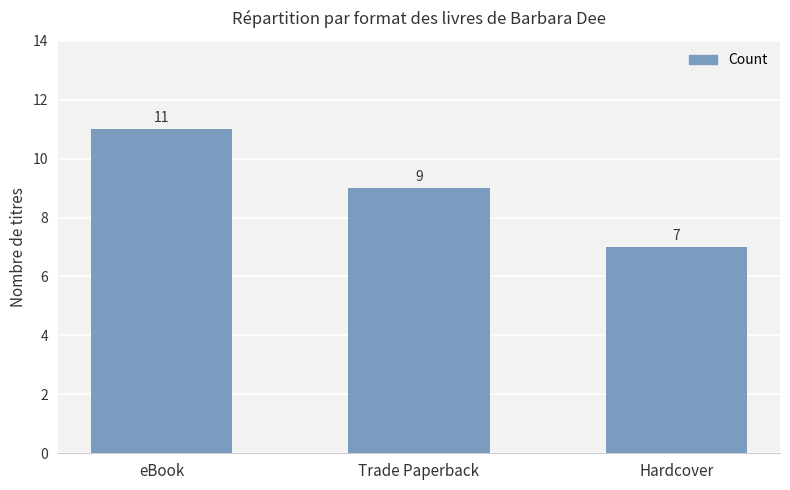

How many bars are there in total?

3